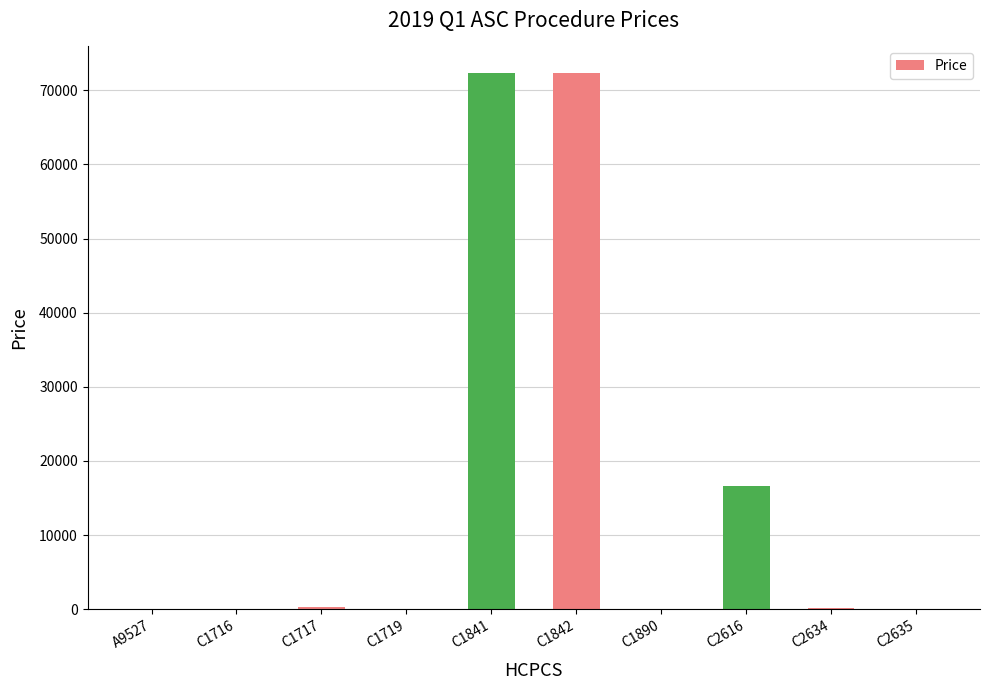

What is the sum of all values?

161907.7